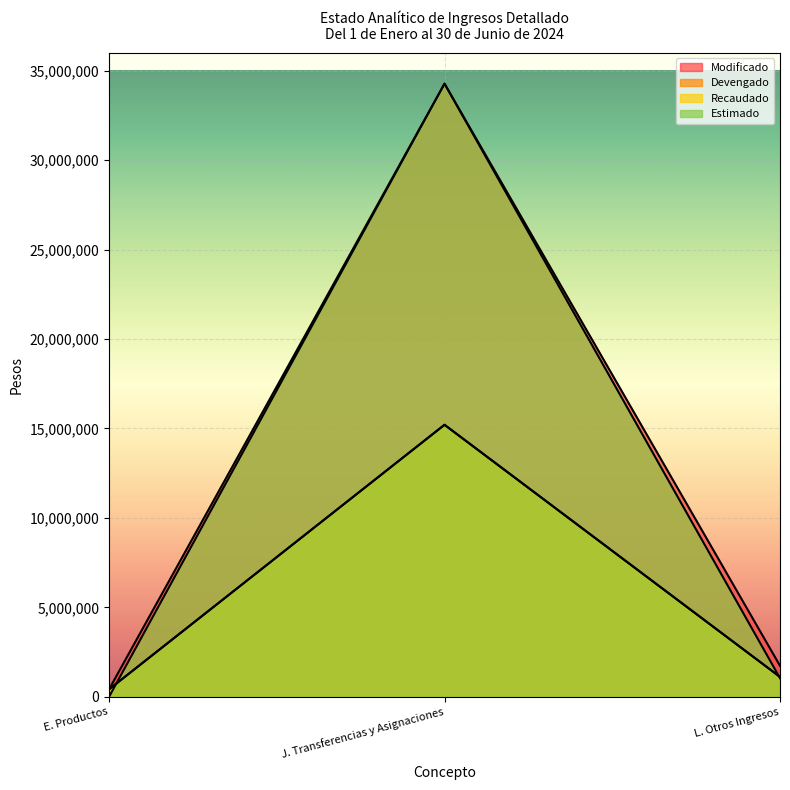

What are all the series names shown in the legend?

Modificado, Devengado, Recaudado, Estimado